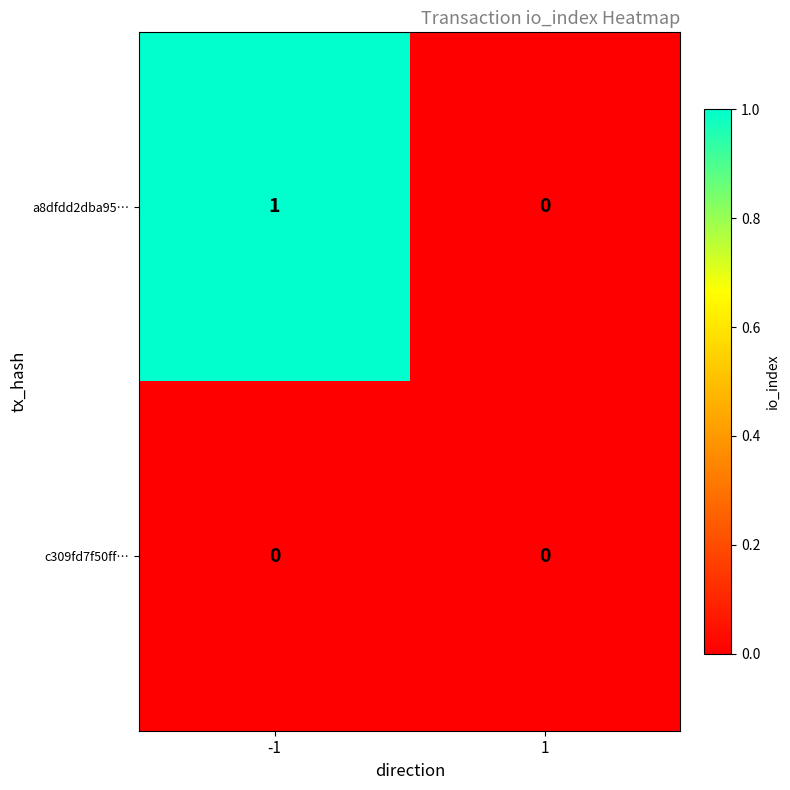

List the series in order of their overall mean, lowest first.

c309fd7f50ff…, a8dfdd2dba95…